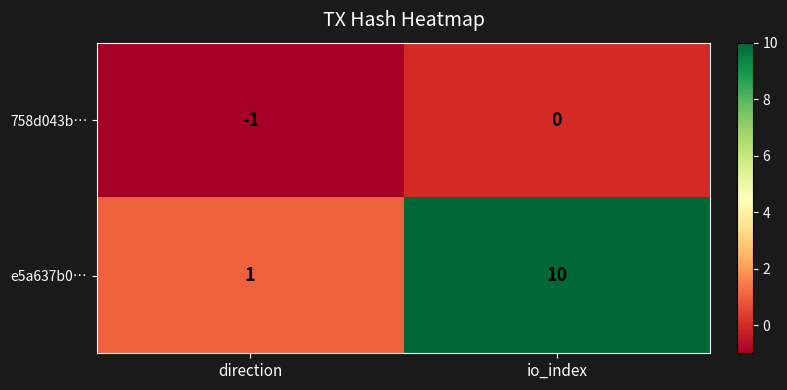

What is the difference between the e5a637b0… values at io_index and direction?

9